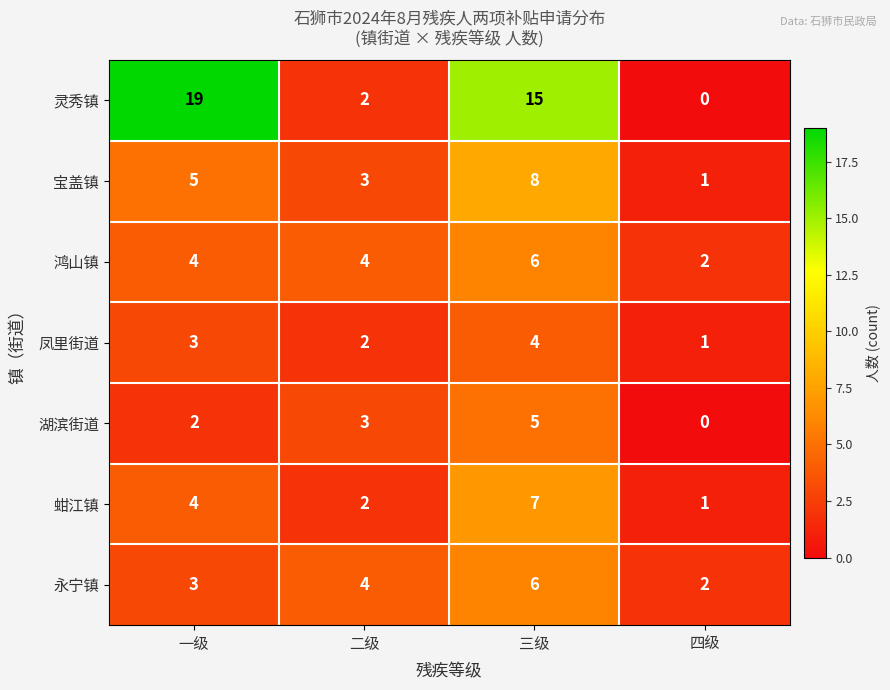

Which series has the largest range (max minus min)?

灵秀镇